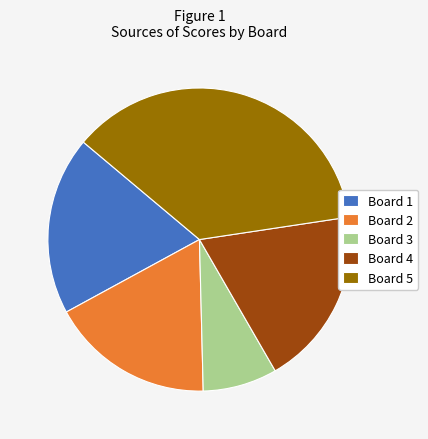

Does Board 5 account for over 50% of the chart?

No